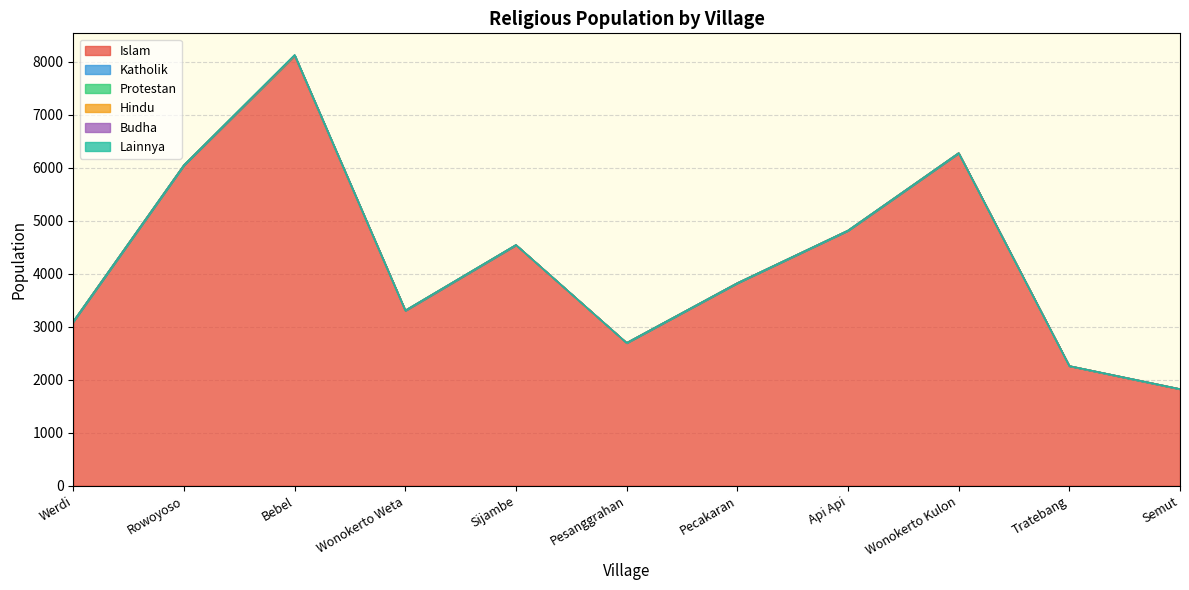

How many lines are shown in the chart?

6